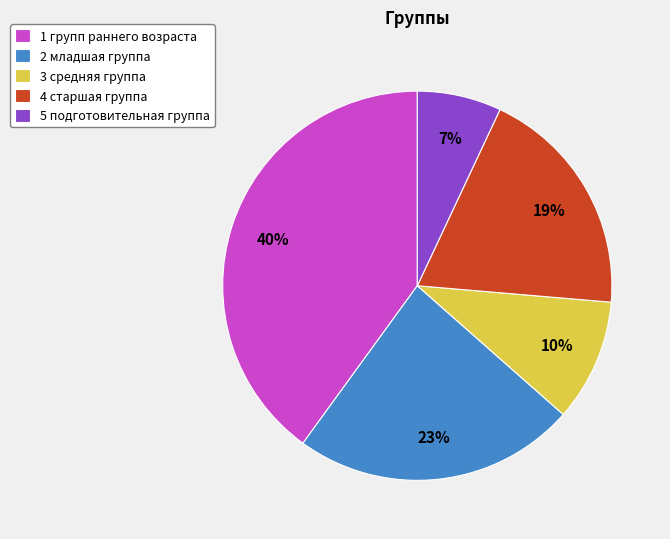

What percentage is the 5 подготовительная группа slice, to the nearest percent?

7%